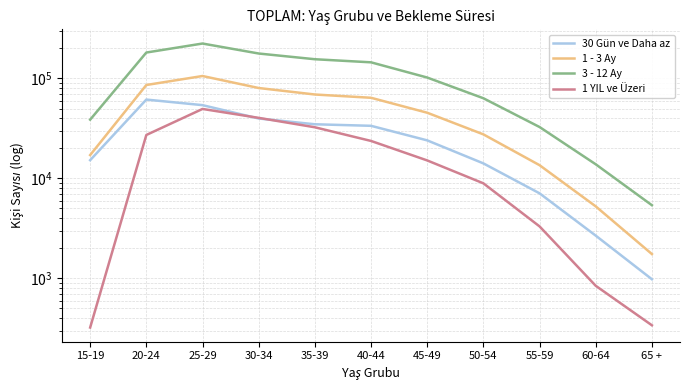

What is the label of the 9th point from the left?

55-59